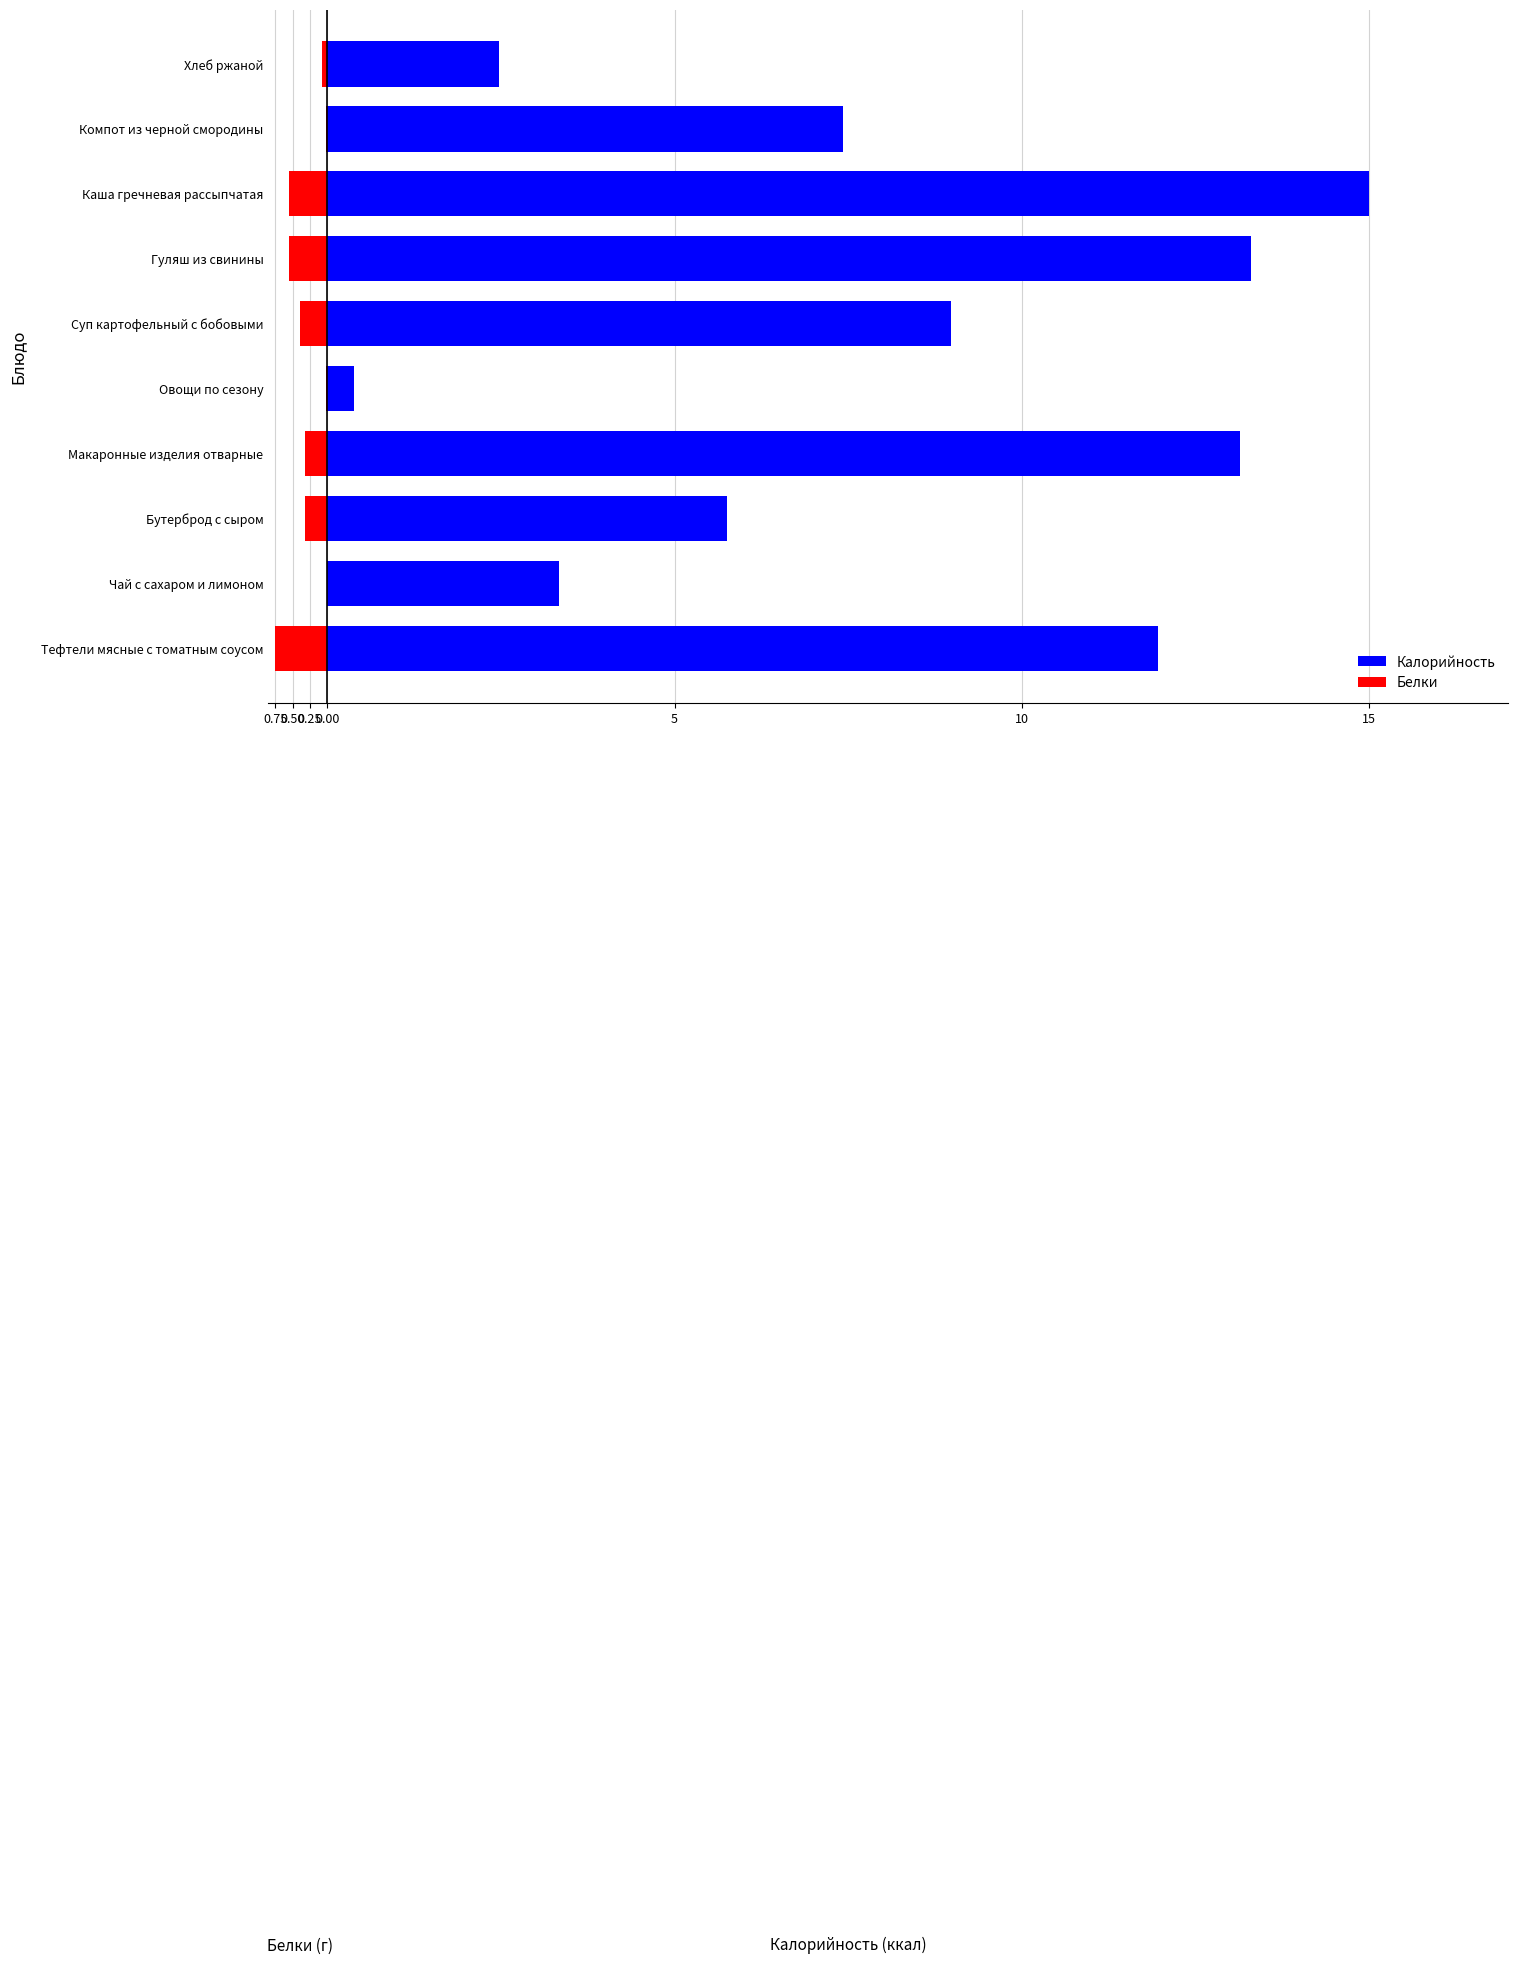

What is the difference between the maximum and minimum values in the Калорийность series?

14.6